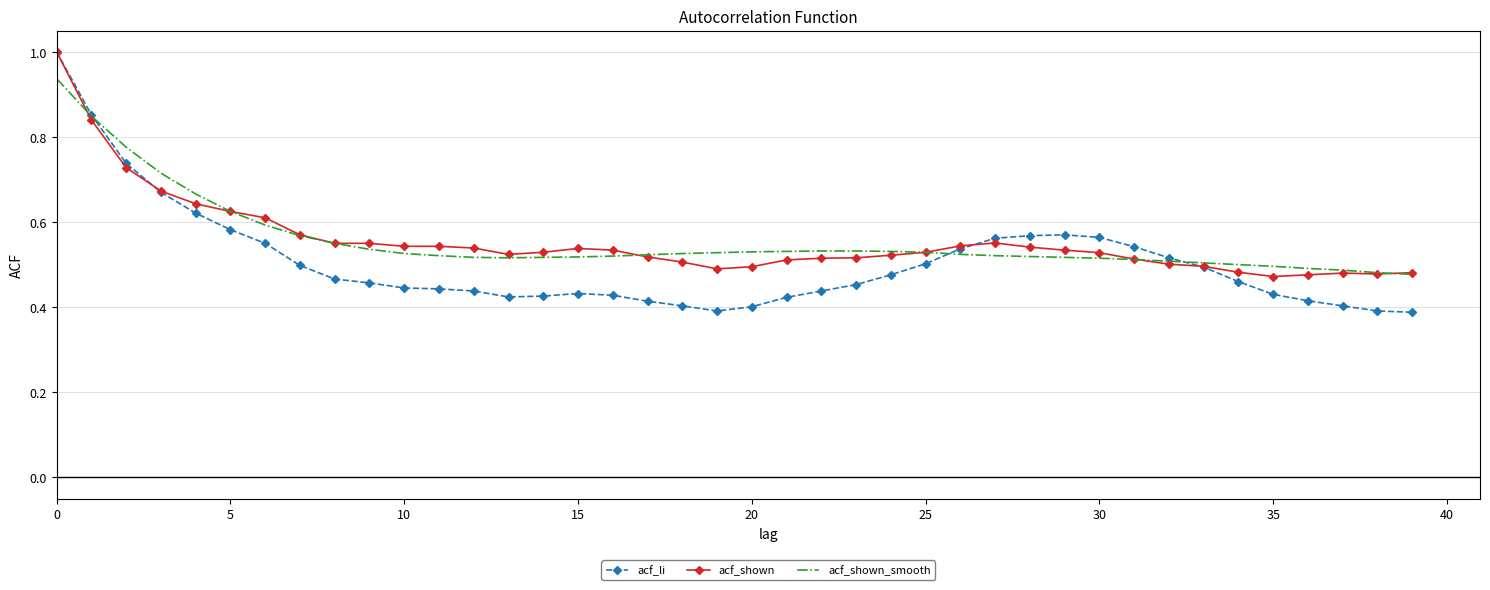

What is the maximum value shown in the chart?

1.0